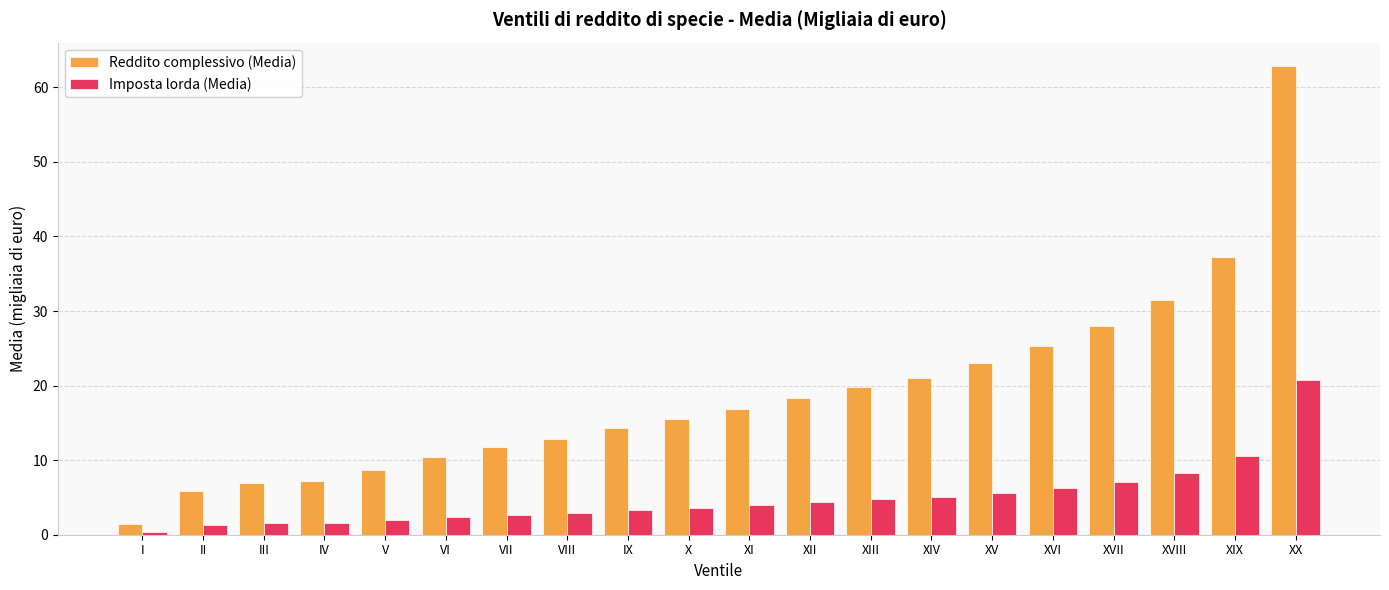

What position from the right is VII?

14